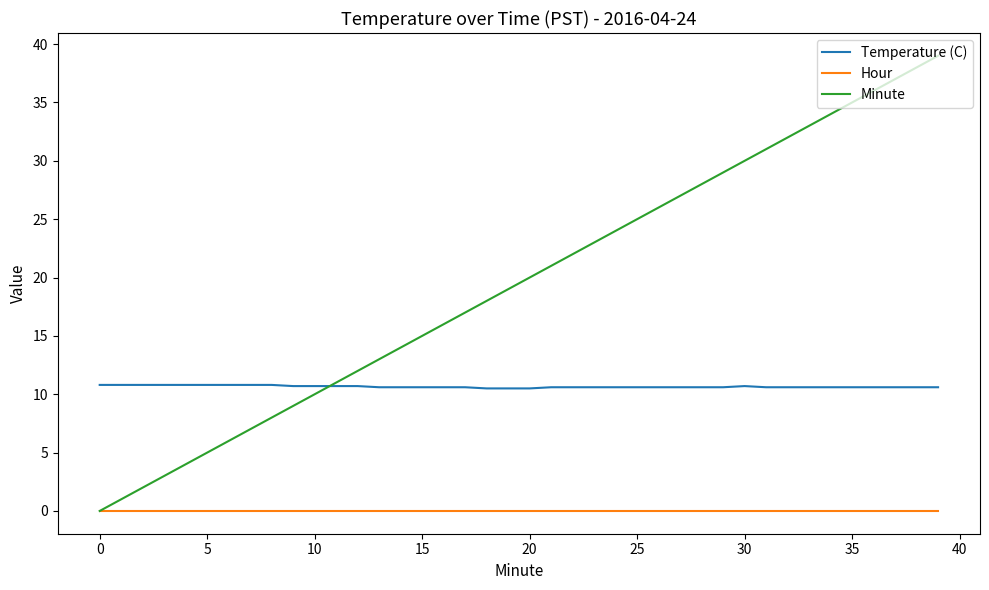

Which series has the largest total across all categories?

Minute